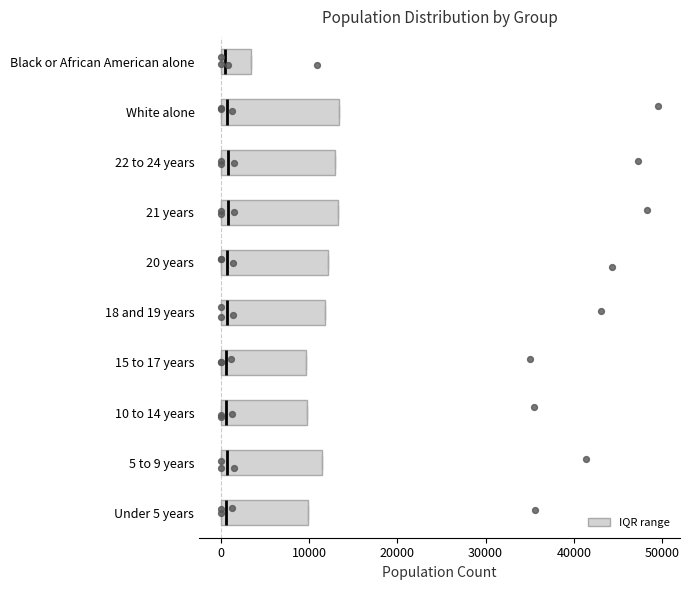

Reading bottom to top, read every box against the x-axis: the position of its median line, the range the box covers, and the ends of its whiskers. The values are not printed on the chart, so give them approximately, as read against the axis.

Under 5 years: median 1000, box 0 to 10000, whiskers 0 to 10000
5 to 9 years: median 1000, box 0 to 11000, whiskers 0 to 11000
10 to 14 years: median 1000, box 0 to 10000, whiskers 0 to 10000
15 to 17 years: median 1000, box 0 to 10000, whiskers 0 to 10000
18 and 19 years: median 1000, box 0 to 12000, whiskers 0 to 12000
20 years: median 1000, box 0 to 12000, whiskers 0 to 12000
21 years: median 1000, box 0 to 13000, whiskers 0 to 13000
22 to 24 years: median 1000, box 0 to 13000, whiskers 0 to 13000
White alone: median 1000, box 0 to 13000, whiskers 0 to 13000
Black or African American alone: median 0 (just right of the box's left edge), box 0 to 3000, whiskers 0 to 3000